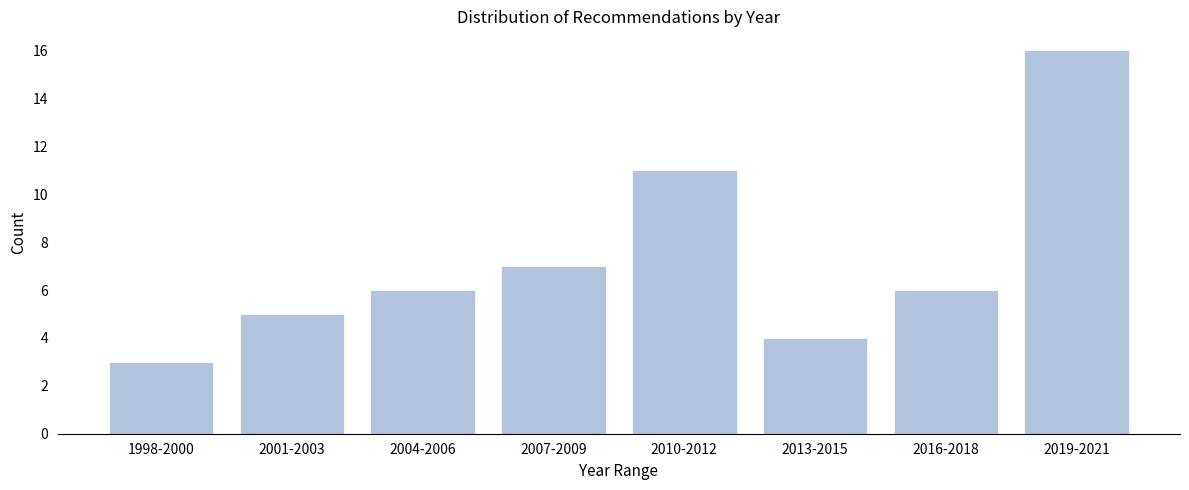

Reading left to right, transcribe all the data shown in this chart.

1998-2000=3	2001-2003=5	2004-2006=6	2007-2009=7	2010-2012=11	2013-2015=4	2016-2018=6	2019-2021=16